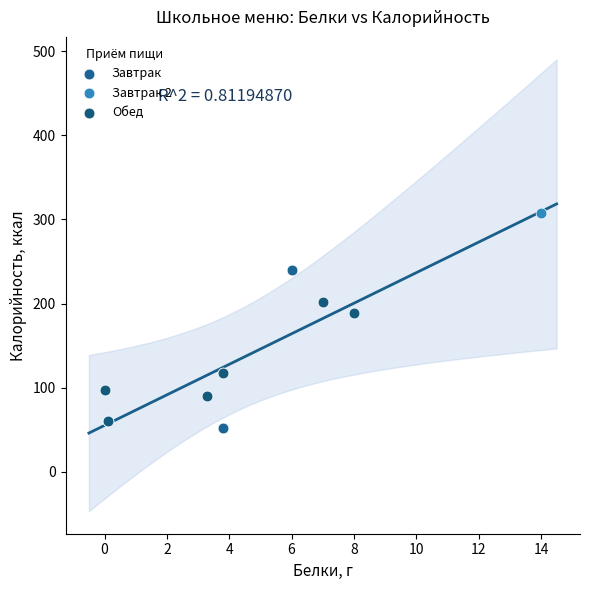

Which series contains the lowest Y value?

Завтрак